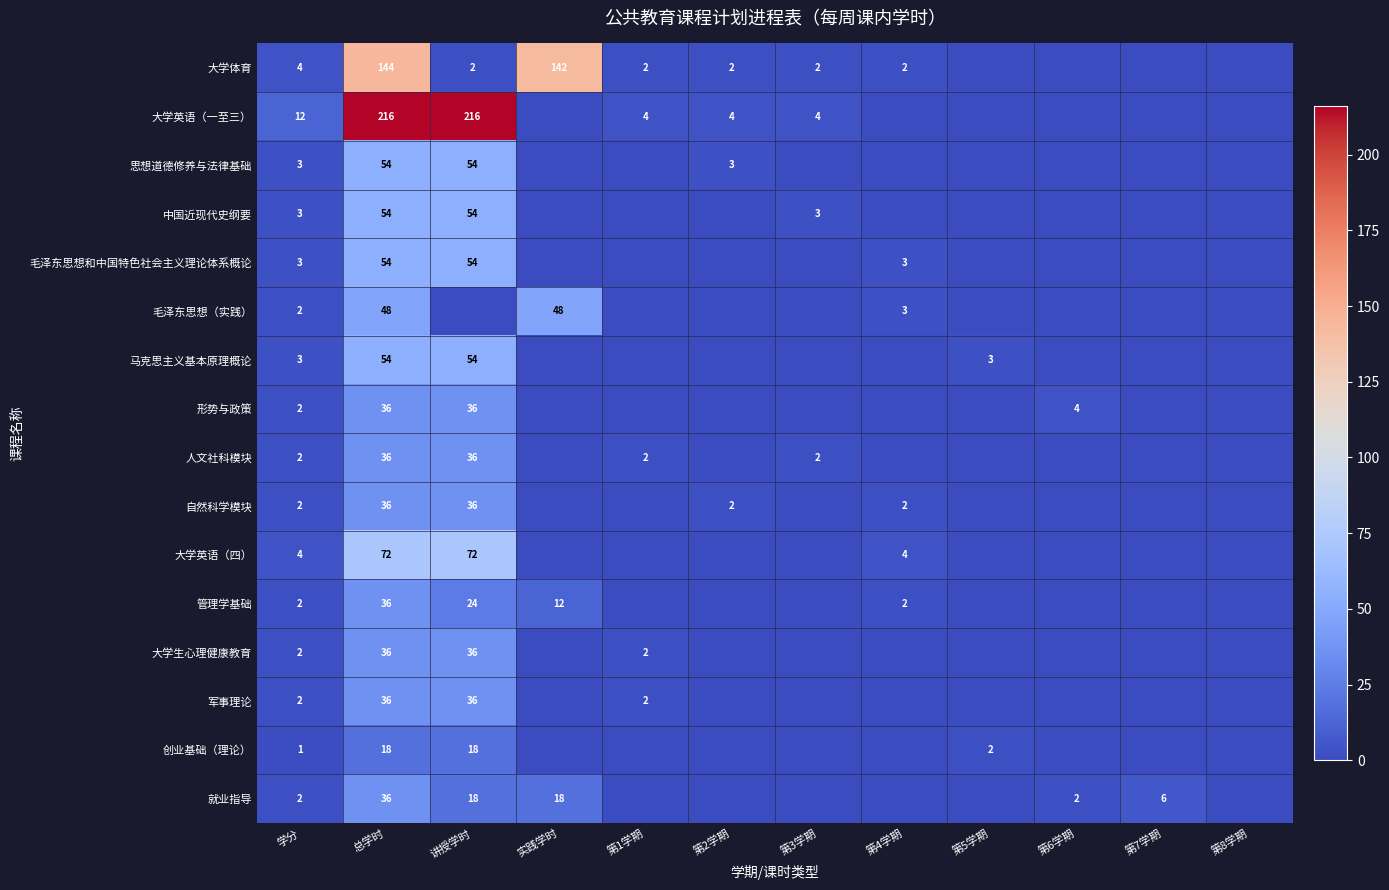

Is the value of 马克思主义基本原理概论 at 学分 greater than the value of 自然科学模块 at 讲授学时?

No